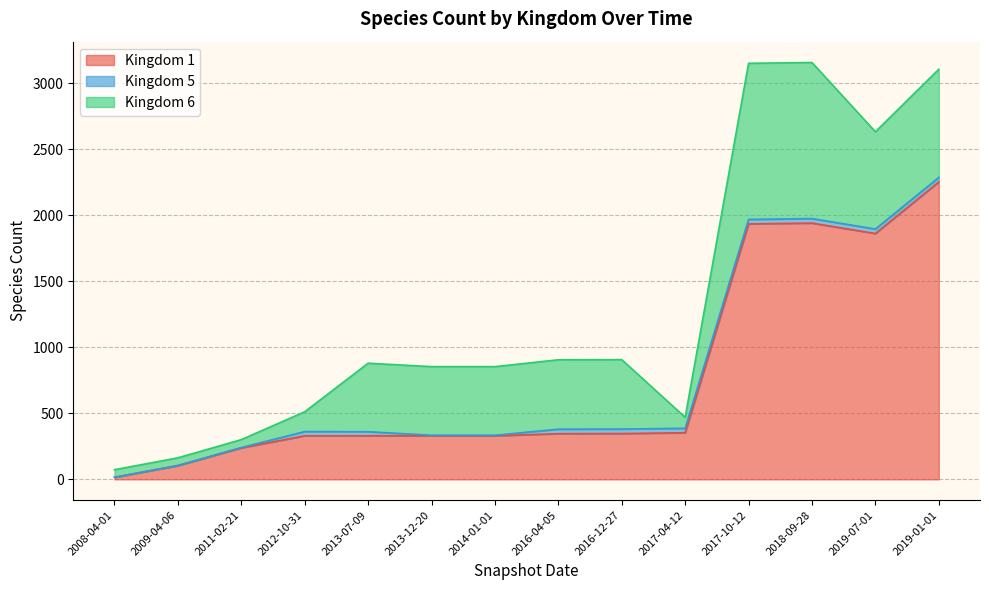

What is the value of the Kingdom 1 point at the 6th from the left?

330